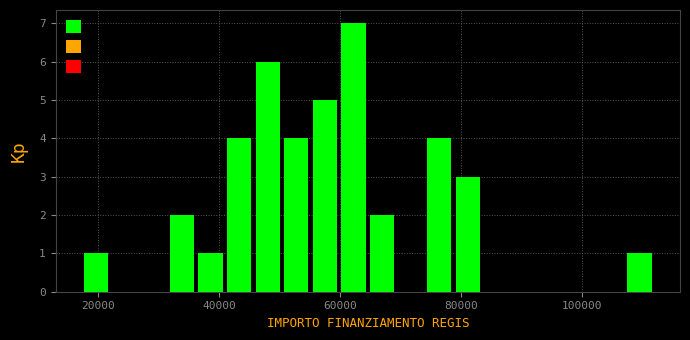

Around what value on the x-axis is the tallest bar? Give the approximate position of its centre, as read against the axis.

62000